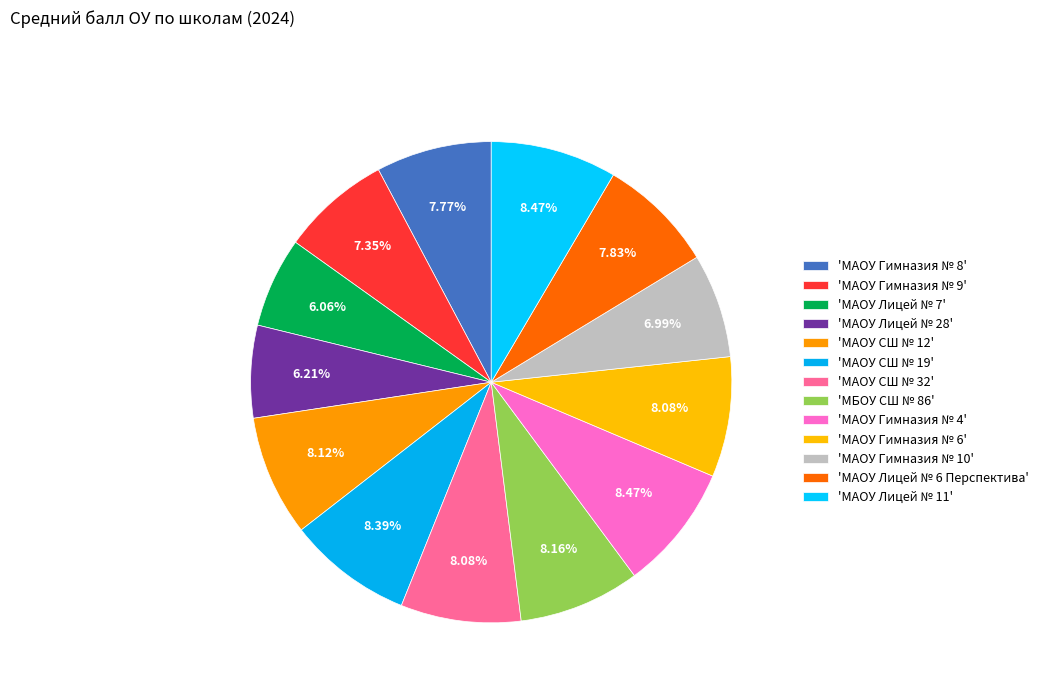

Count the number of slices in the pie.

13